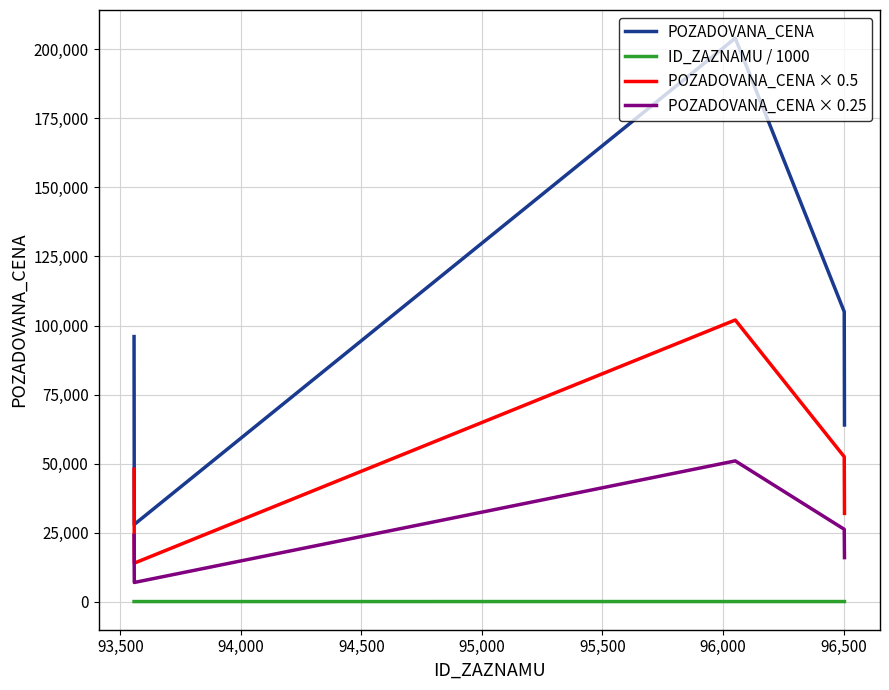

Which series has the widest spread of values?

POZADOVANA_CENA